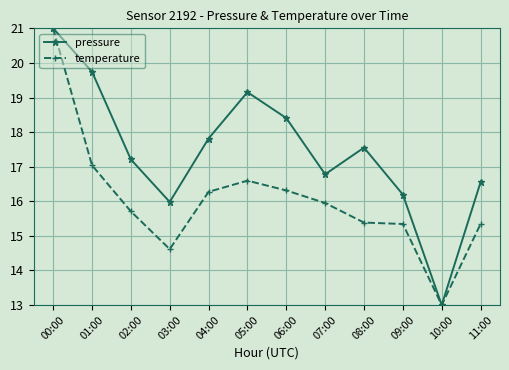

What is the sum of the pressure values at 10:00 and 02:00?

30.2